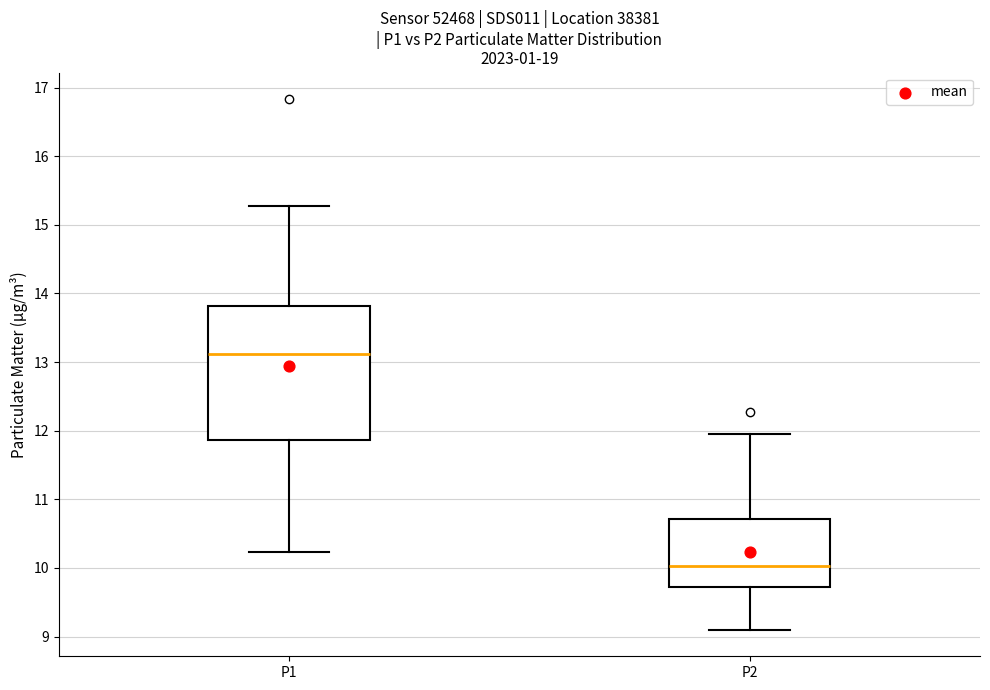

Which box's median line is the highest?

P1